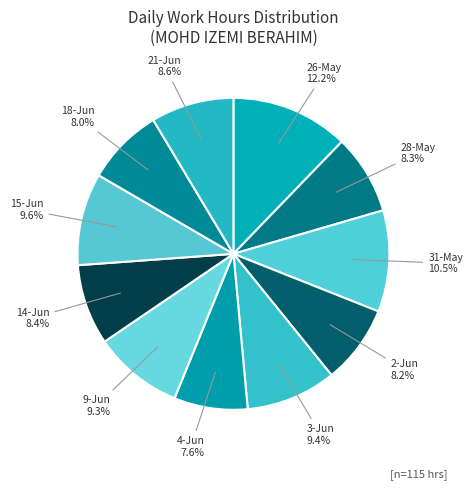

True or false: 18-Jun accounts for 8% of the total.

True